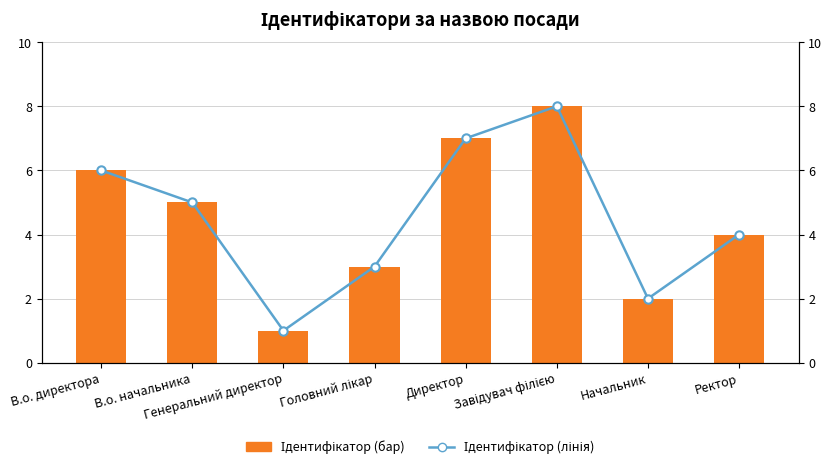

Reading left to right, list all the values displayed in this chart.

Ідентифікатор (бар): В.о. директора=6	В.о. начальника=5	Генеральний директор=1	Головний лікар=3	Директор=7	Завідувач філією=8	Начальник=2	Ректор=4
Ідентифікатор (лінія): В.о. директора=6	В.о. начальника=5	Генеральний директор=1	Головний лікар=3	Директор=7	Завідувач філією=8	Начальник=2	Ректор=4